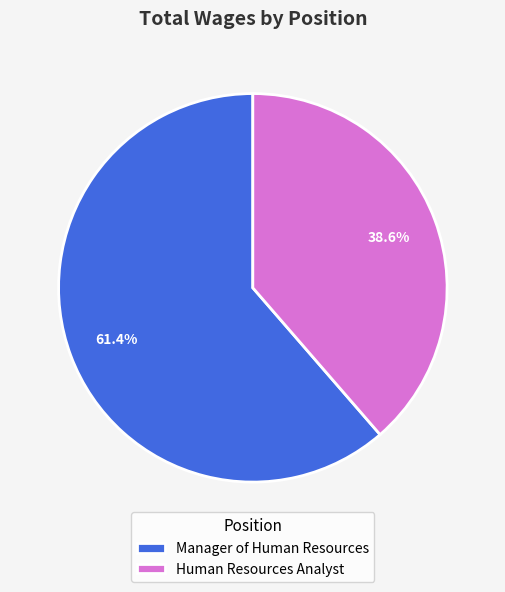

What is the smallest slice in the pie chart?

Human Resources Analyst